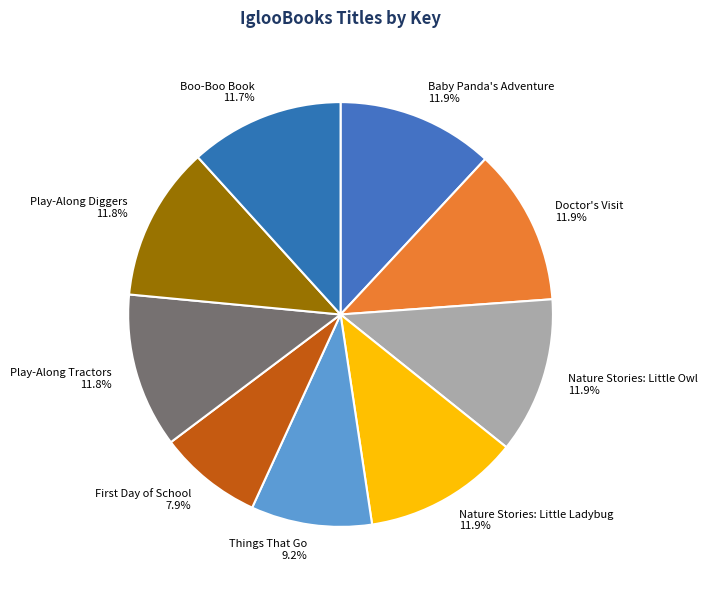

What is the smallest slice in the pie chart?

First Day of School